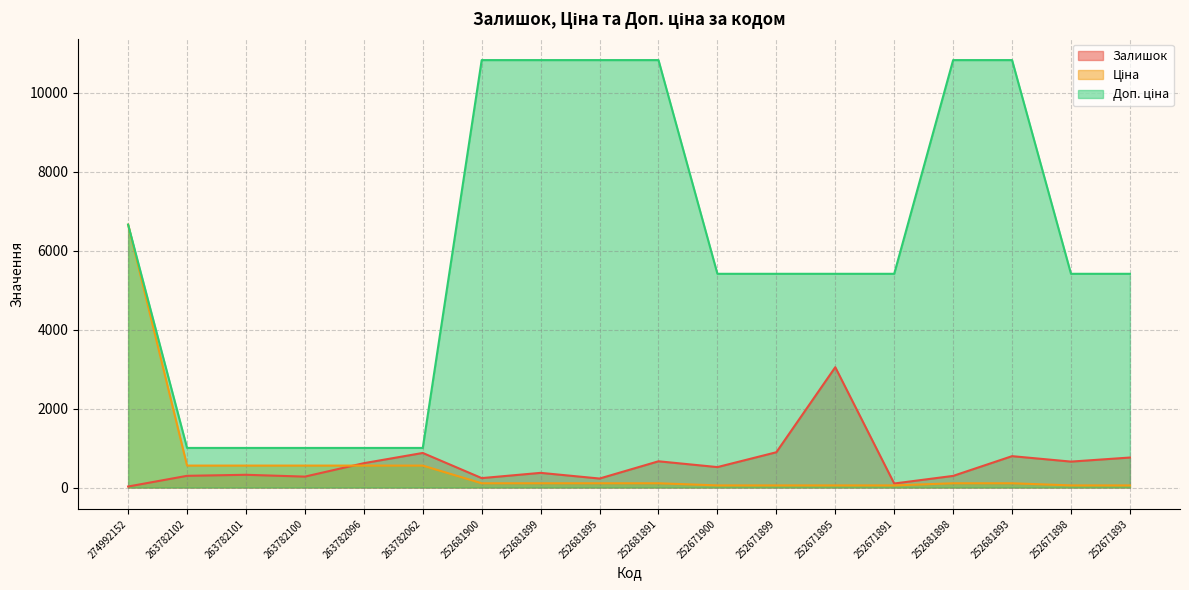

At which category is the sum across all series the highest?

274992152